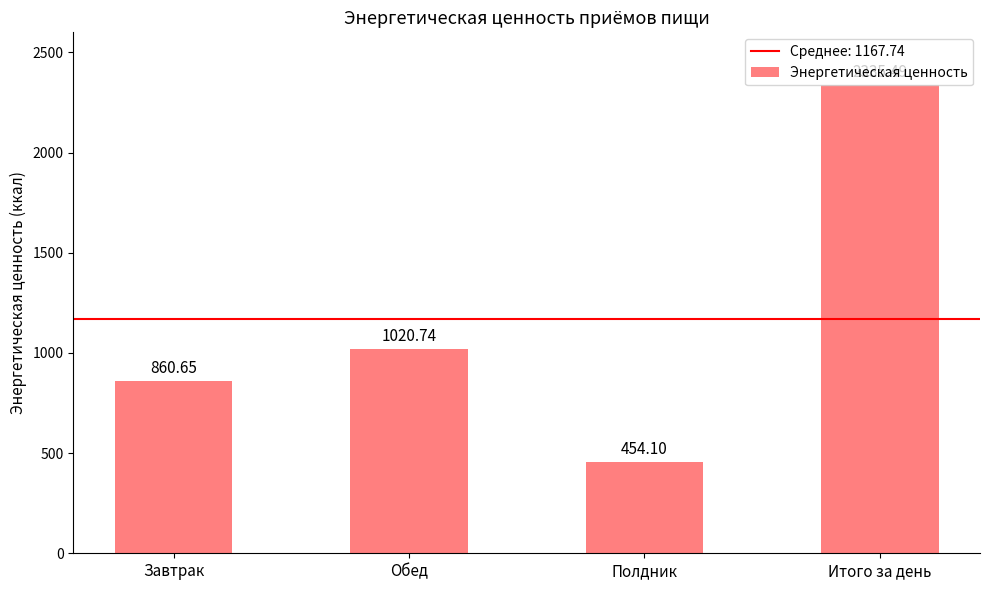

Count the number of data series in this chart.

1